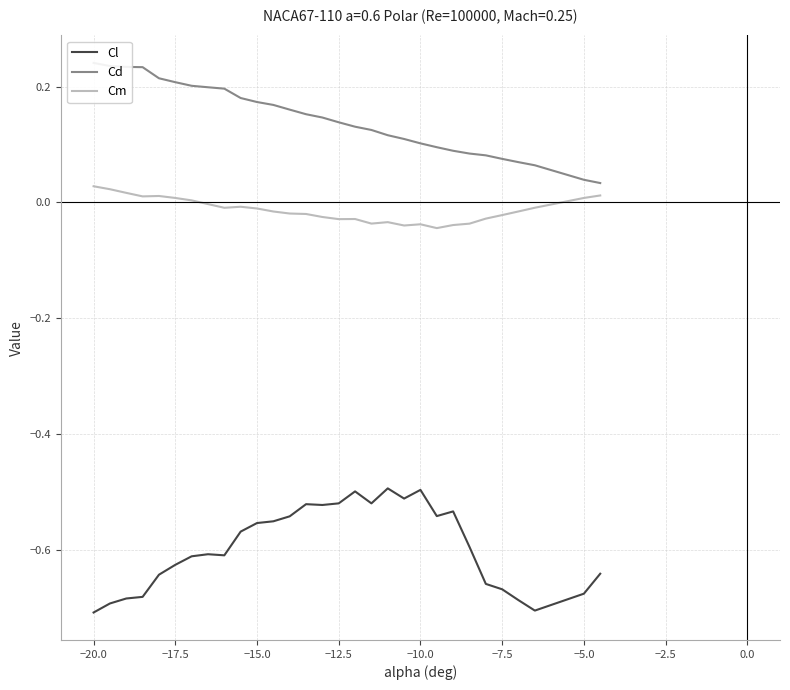

True or false: Cm and Cl intersect in this chart.

False